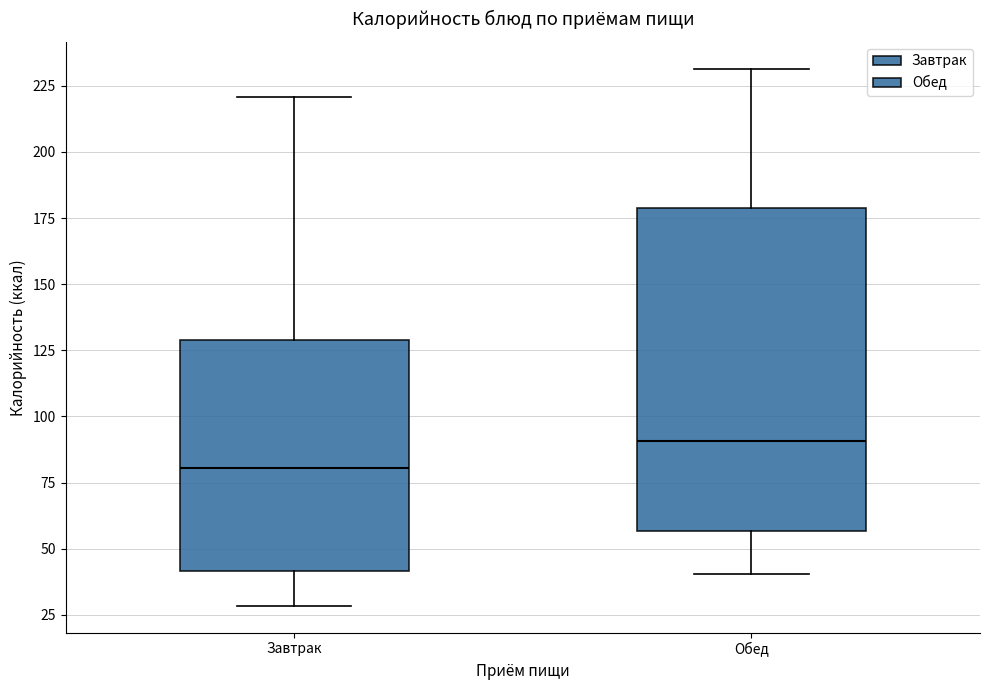

Reading left to right, transcribe this box plot: for each box, give where its median line is, the range the box spans, and where its two whiskers end, as read against the y-axis. The values are not printed on the chart, so give them approximately, as read against the axis.

Завтрак: median 80, box 40 to 130, whiskers 30 to 220
Обед: median 90, box 55 to 180, whiskers 40 to 230